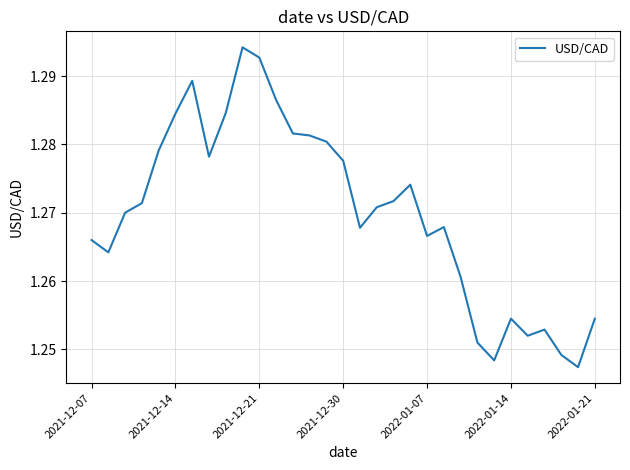

Is it true that the value at 2021-12-30 is 2.2?

False